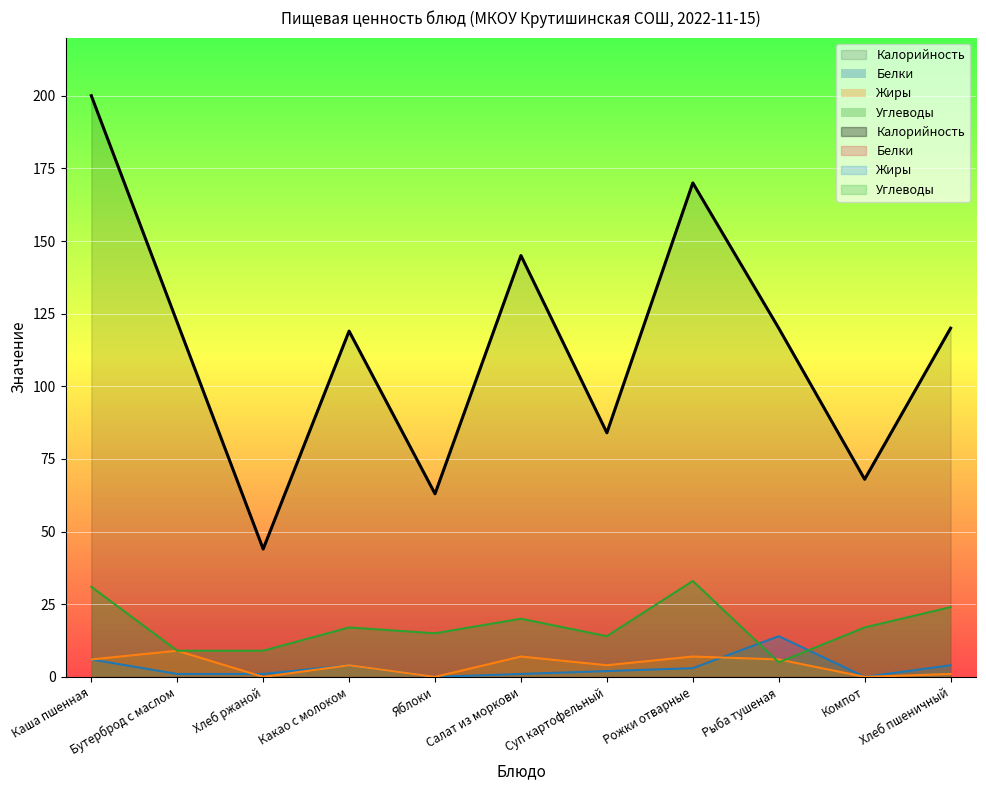

How many data points in Углеводы are less than 17?

5